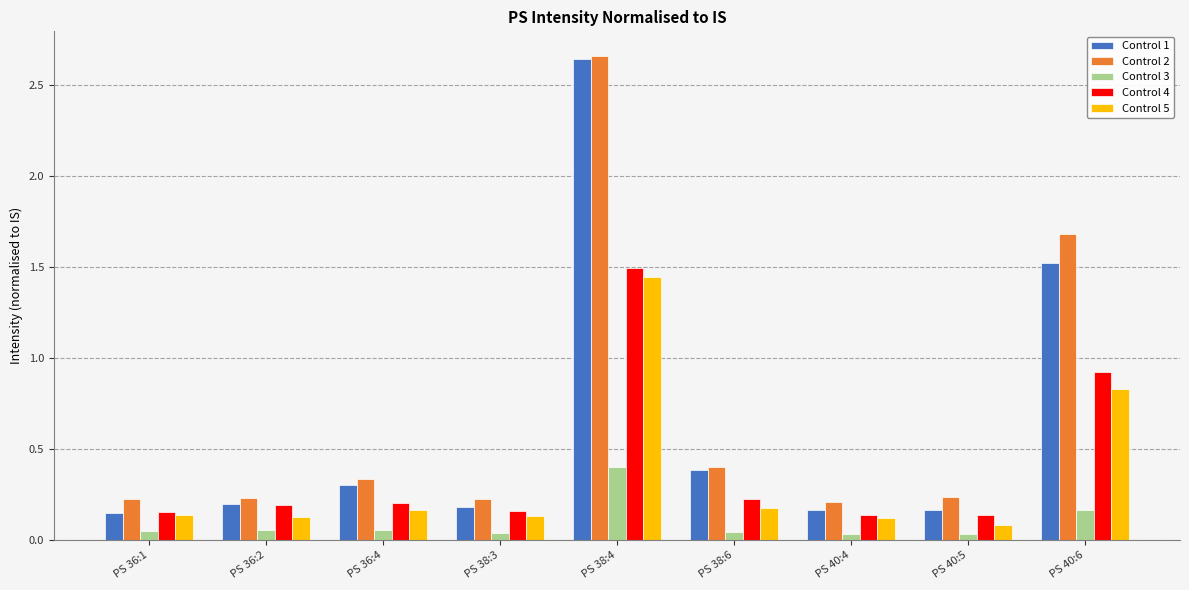

What is the difference between the maximum and minimum values in the Control 2 series?

2.5